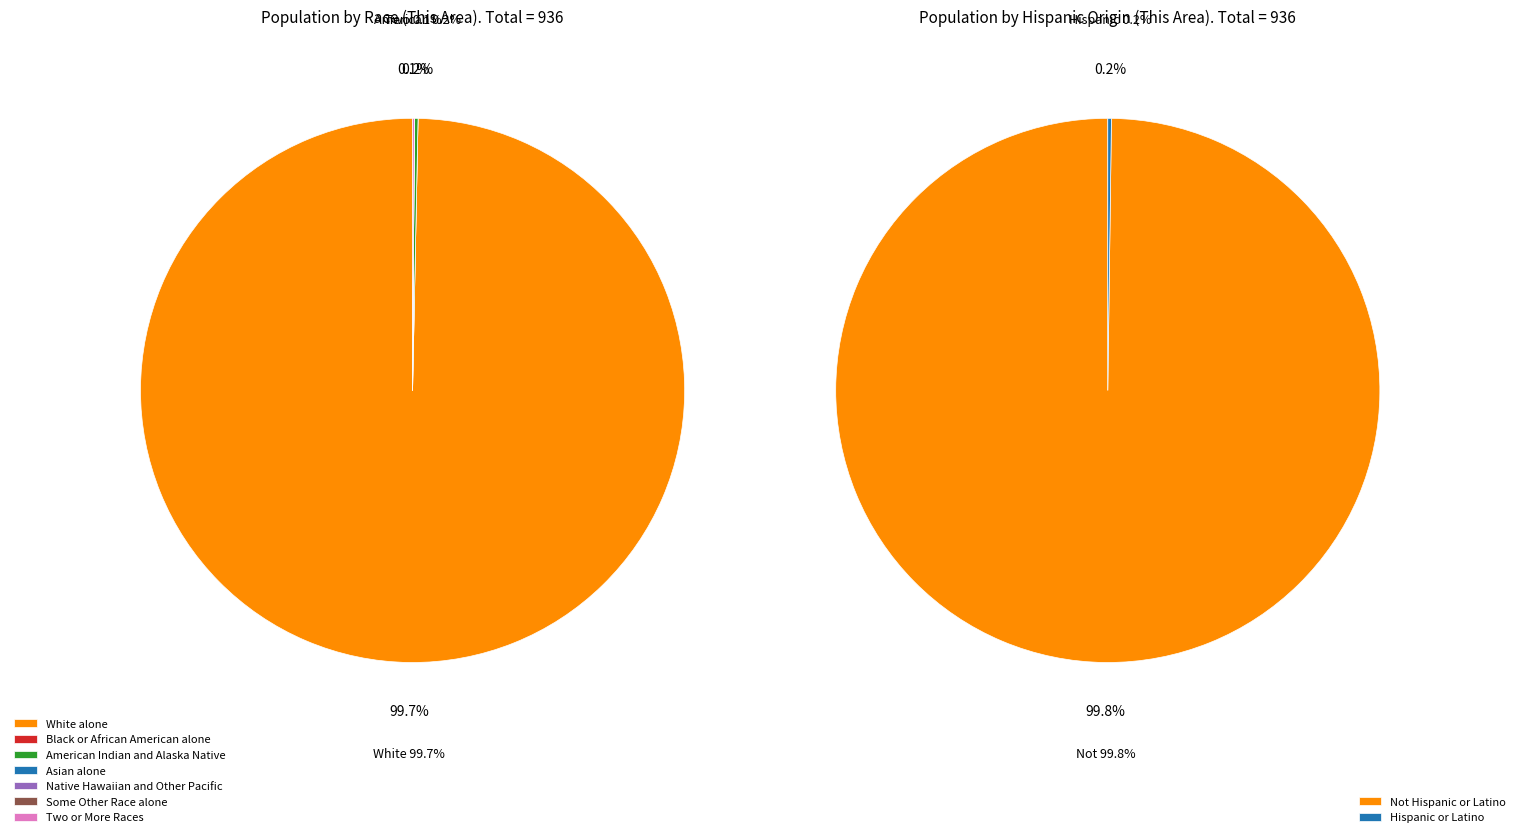

How many slices are in this pie chart?

7